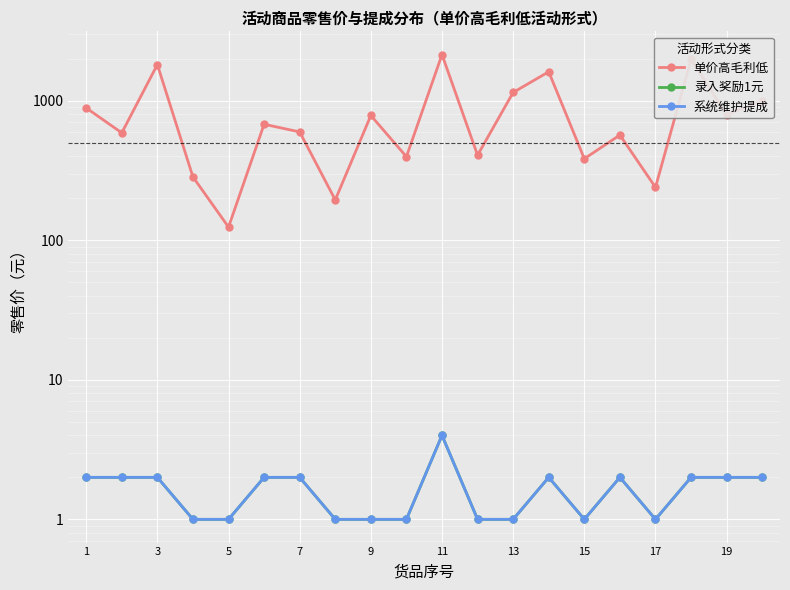

Count the 系统维护提成 values in the range 1 to 2.

19